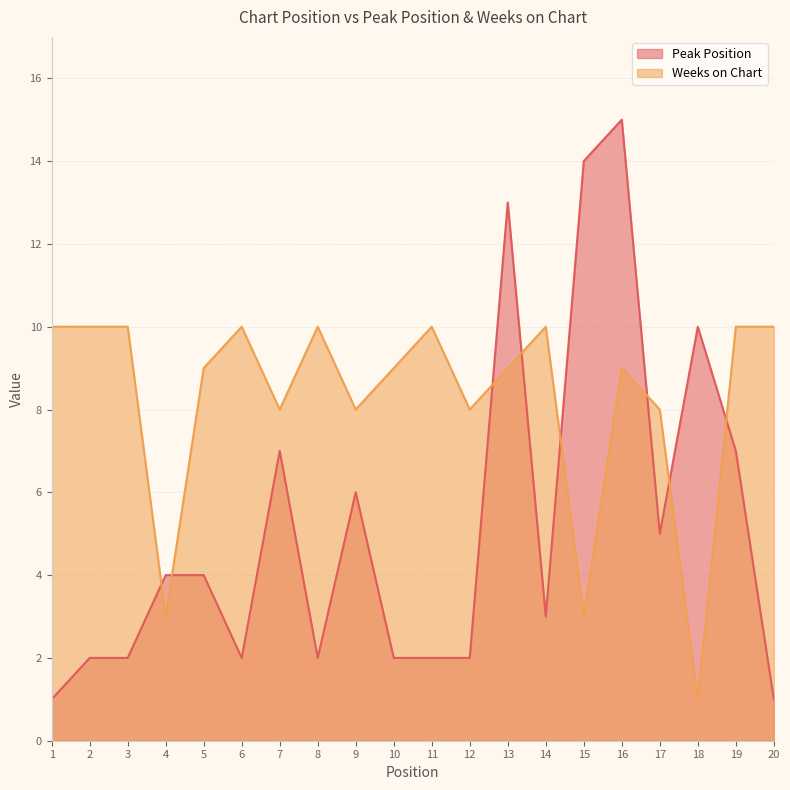

What is the value of the Peak Position point at the 7th from the left?

7